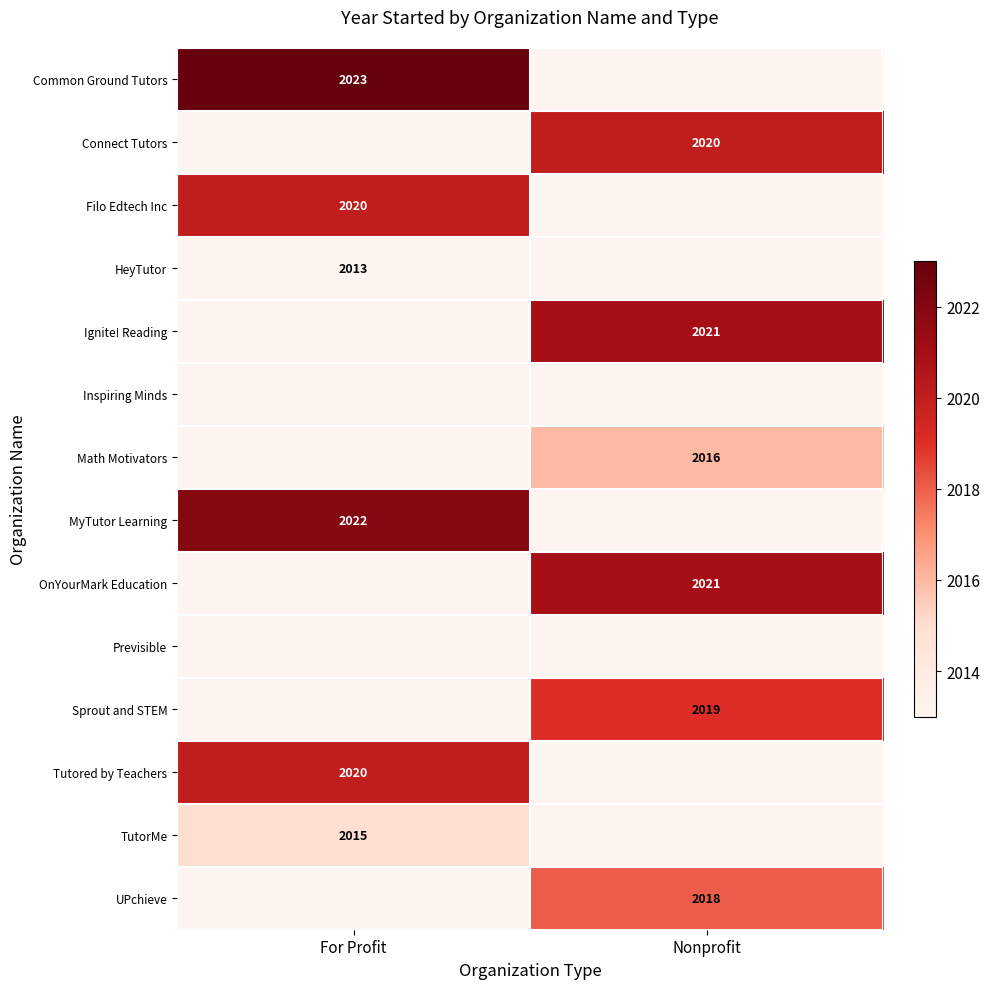

What is the difference between the highest and lowest values at For Profit?

10.0